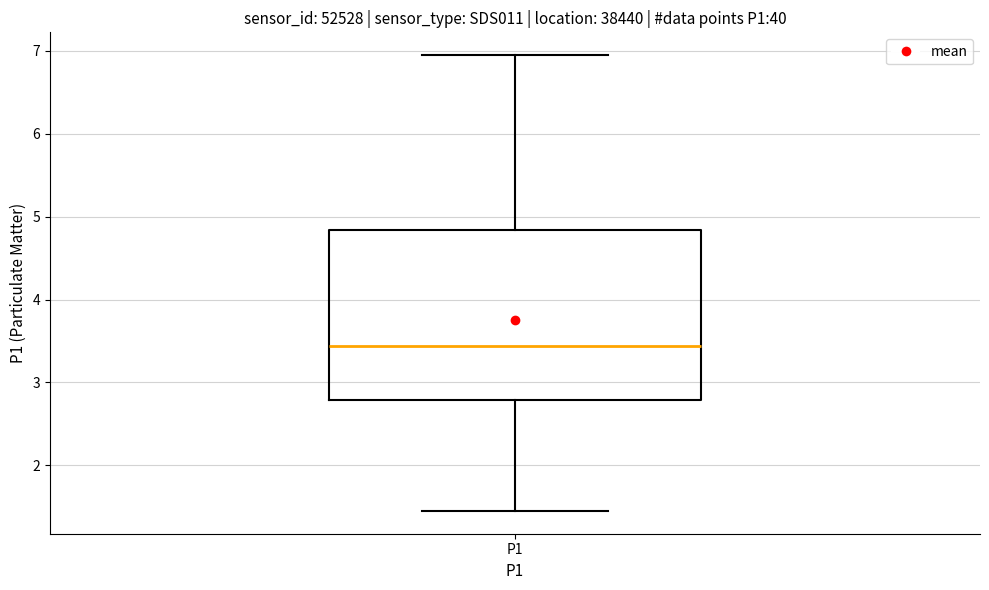

Read this box plot against the y-axis: the position of the median line, the range covered by the box, and the ends of both whiskers. The values are not printed on the chart, so give them approximately, as read against the axis.

median 3.4, box 2.8 to 4.8, whiskers 1.5 to 7.0